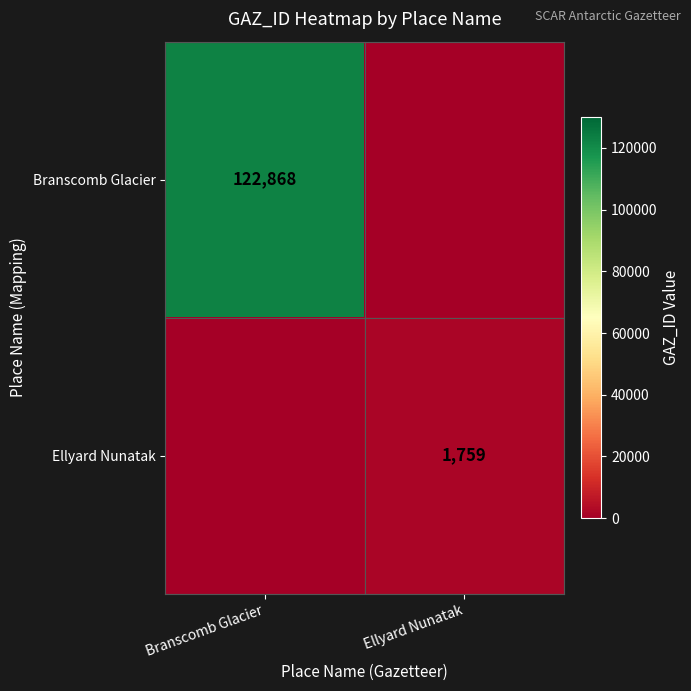

True or false: Ellyard Nunatak has a value of 1144 at Ellyard Nunatak.

False